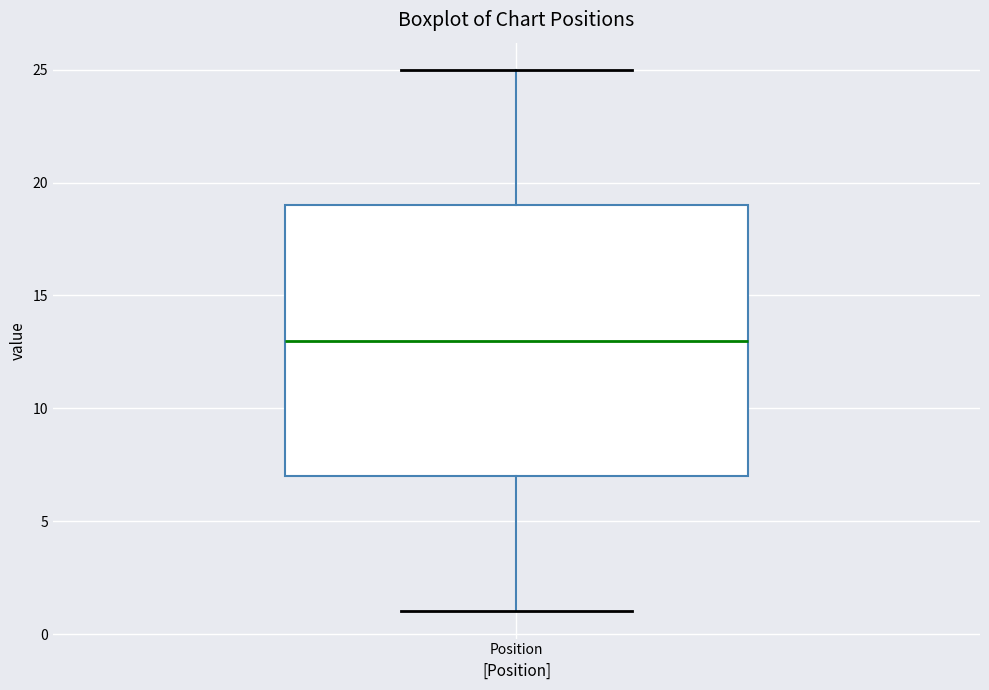

Read this box plot against the y-axis: the position of the median line, the range covered by the box, and the ends of both whiskers. The values are not printed on the chart, so give them approximately, as read against the axis.

median 13, box 7 to 19, whiskers 1 to 25